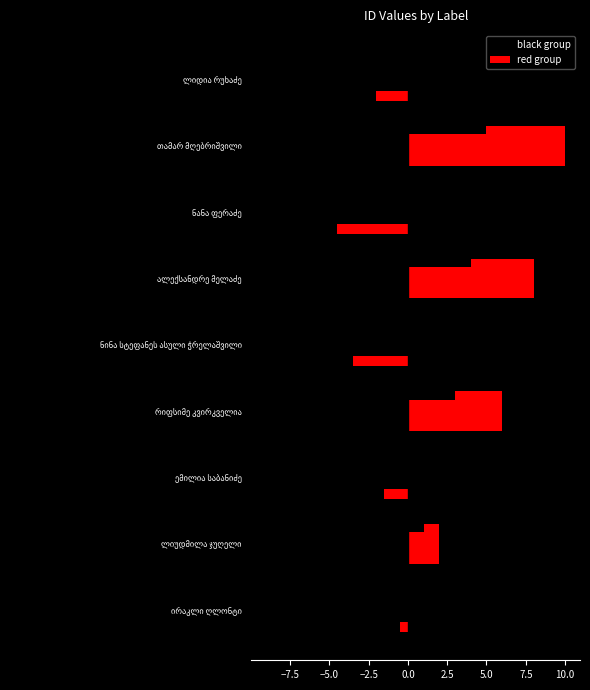

Rank the series by their average value, from lowest to highest.

black group, red group